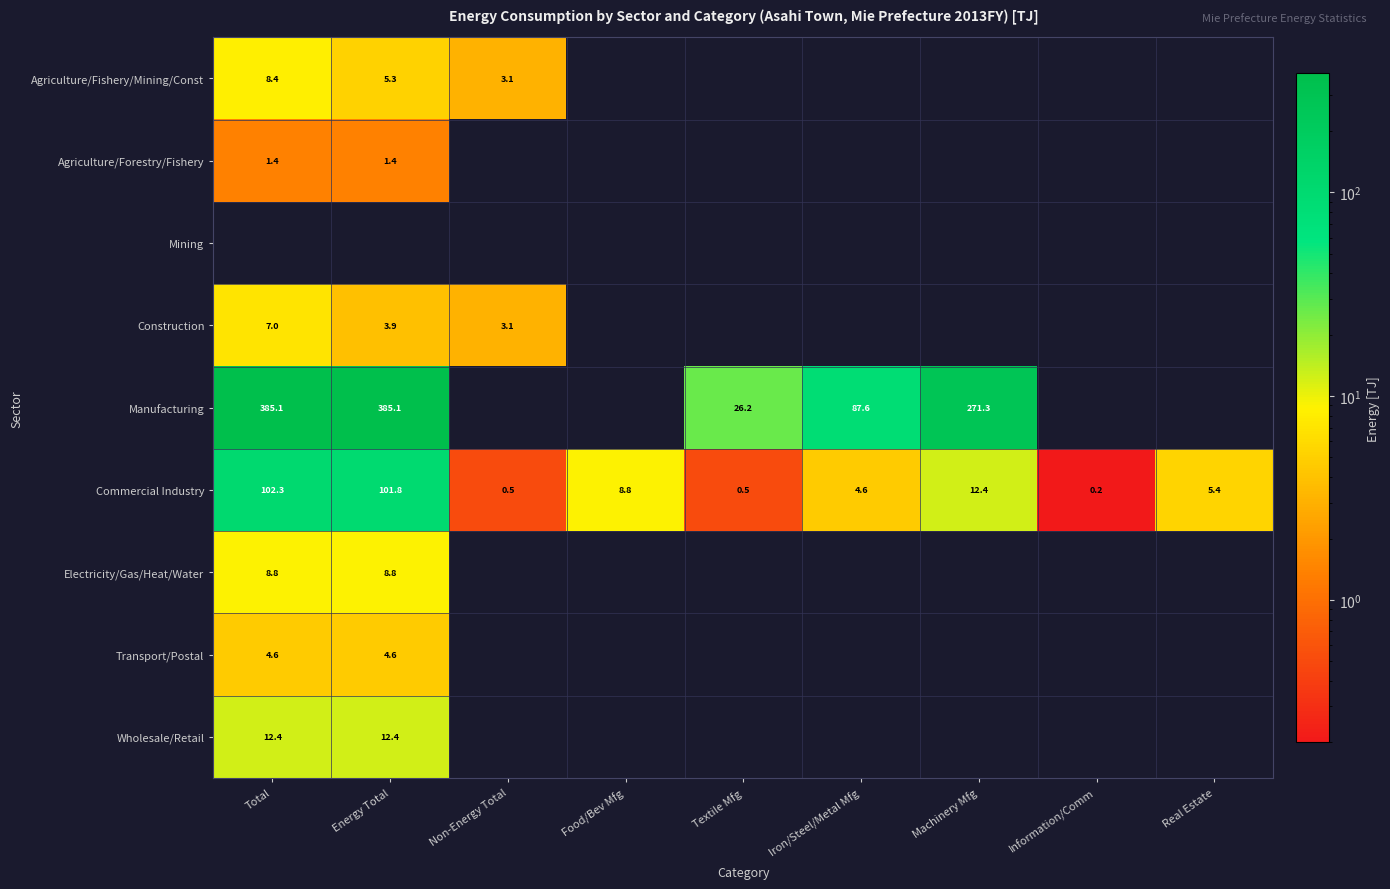

What is the highest value of the Commercial Industry series?

102.3